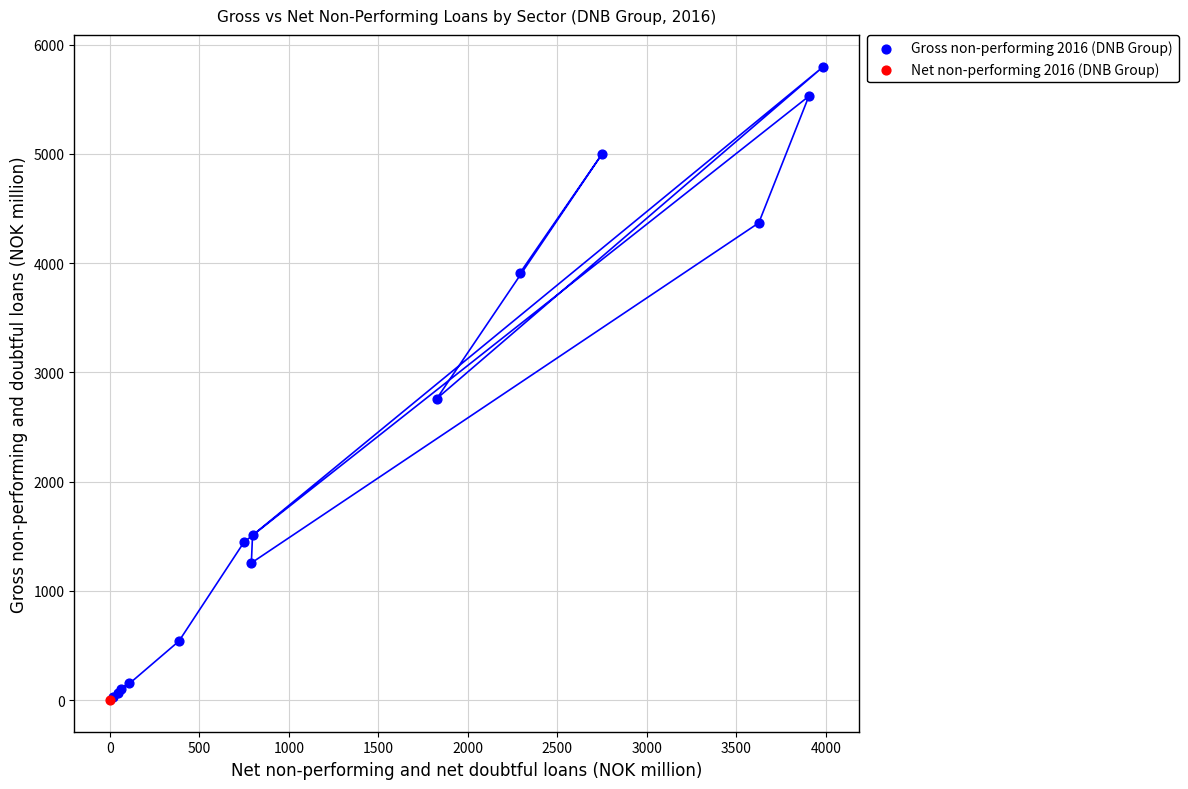

What are all the series names shown in the legend?

Gross non-performing 2016 (DNB Group), Net non-performing 2016 (DNB Group)